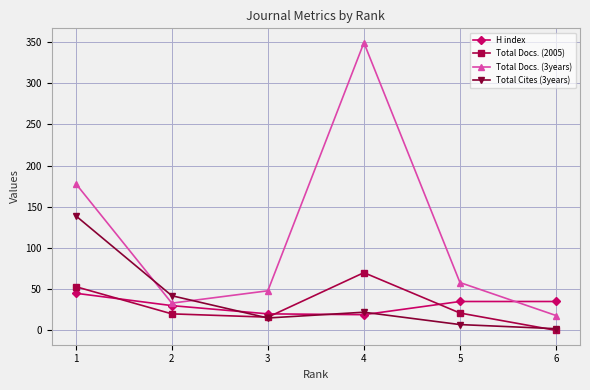

True or false: H index has more than 1 interior local peaks.

False